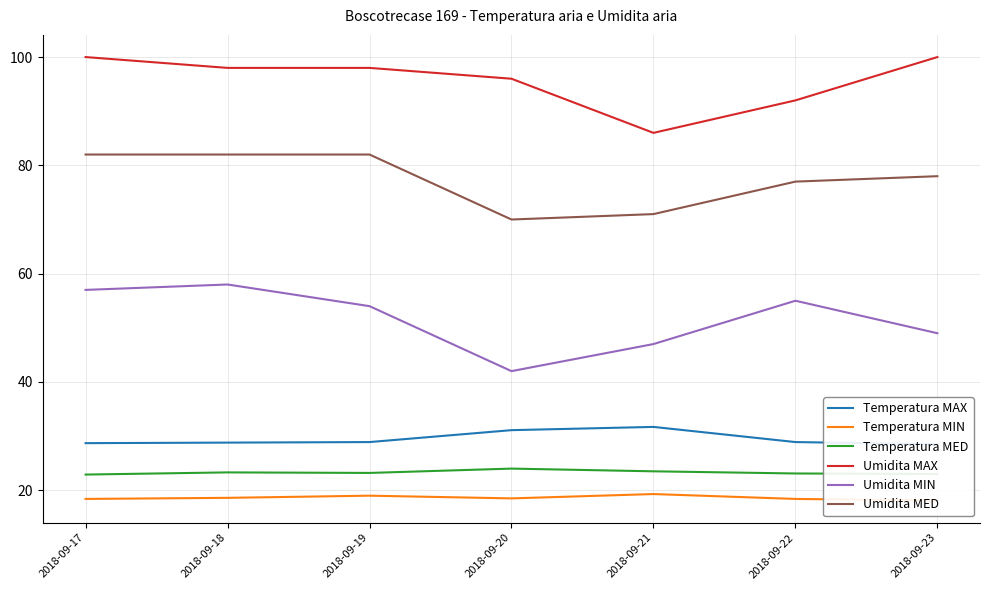

Which has a higher value, 2018-09-21 or 2018-09-17?

2018-09-21